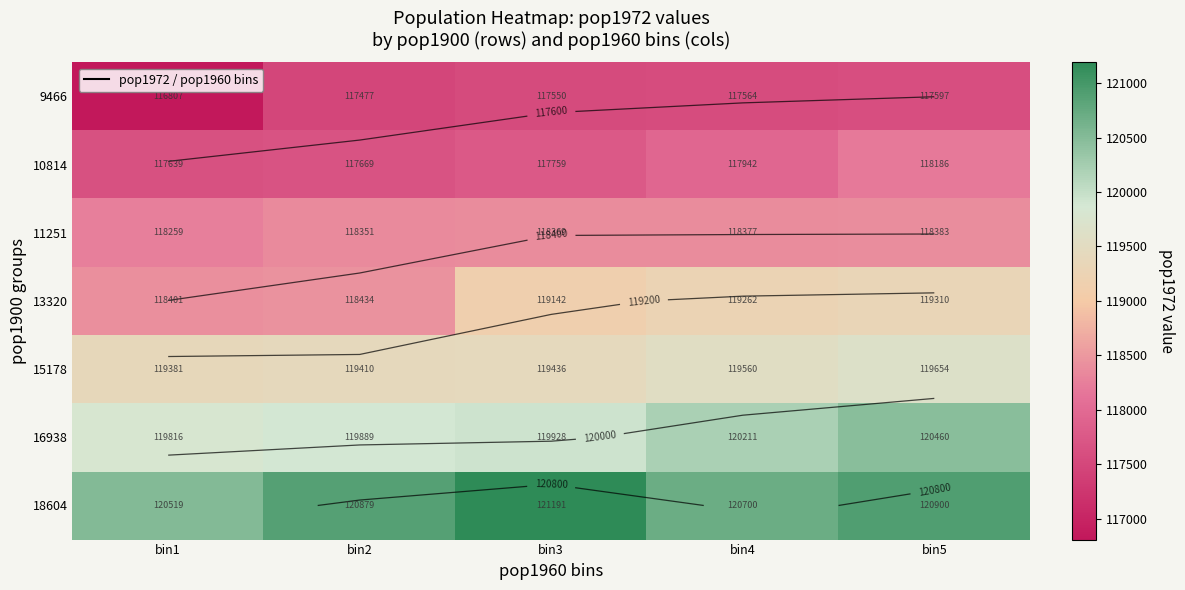

Which series changed the most between bin2 and bin4?

13320